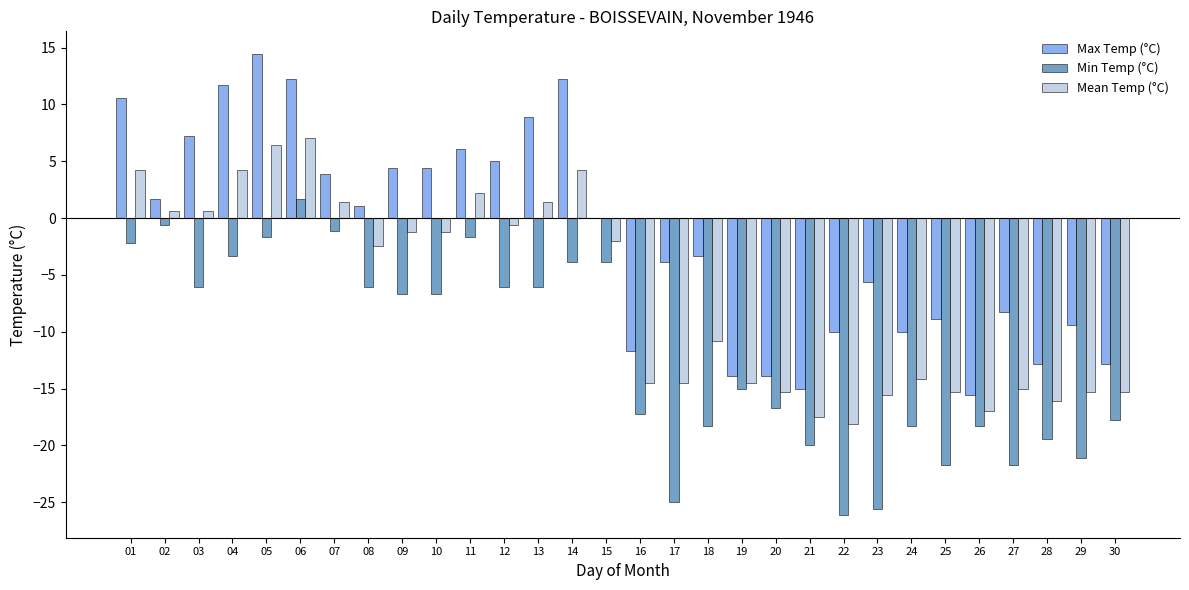

Are the bars grouped side by side (vs. stacked)?

Yes